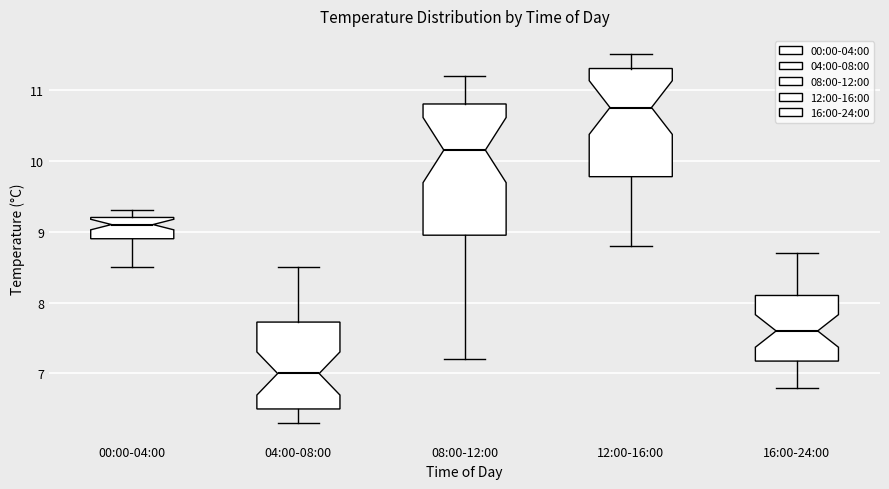

Which box has the lowest median line?

04:00-08:00